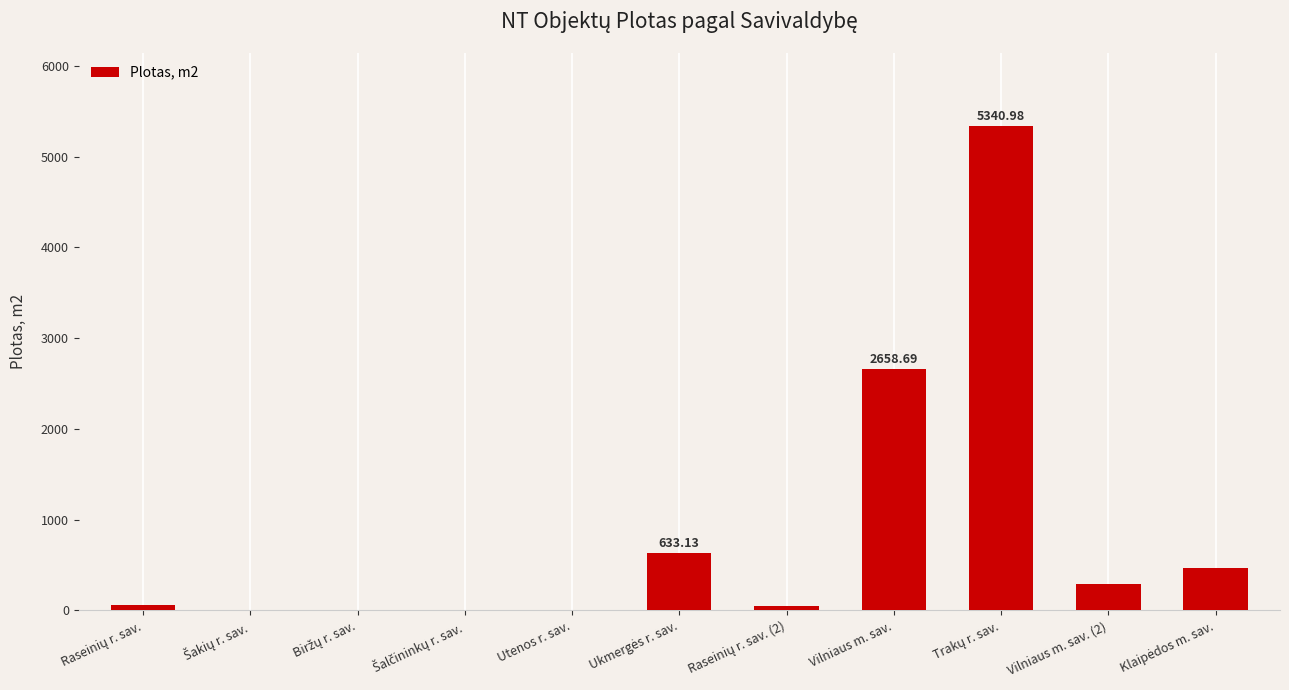

True or false: the data shows 1.0 at Šalčininkų r. sav..

True